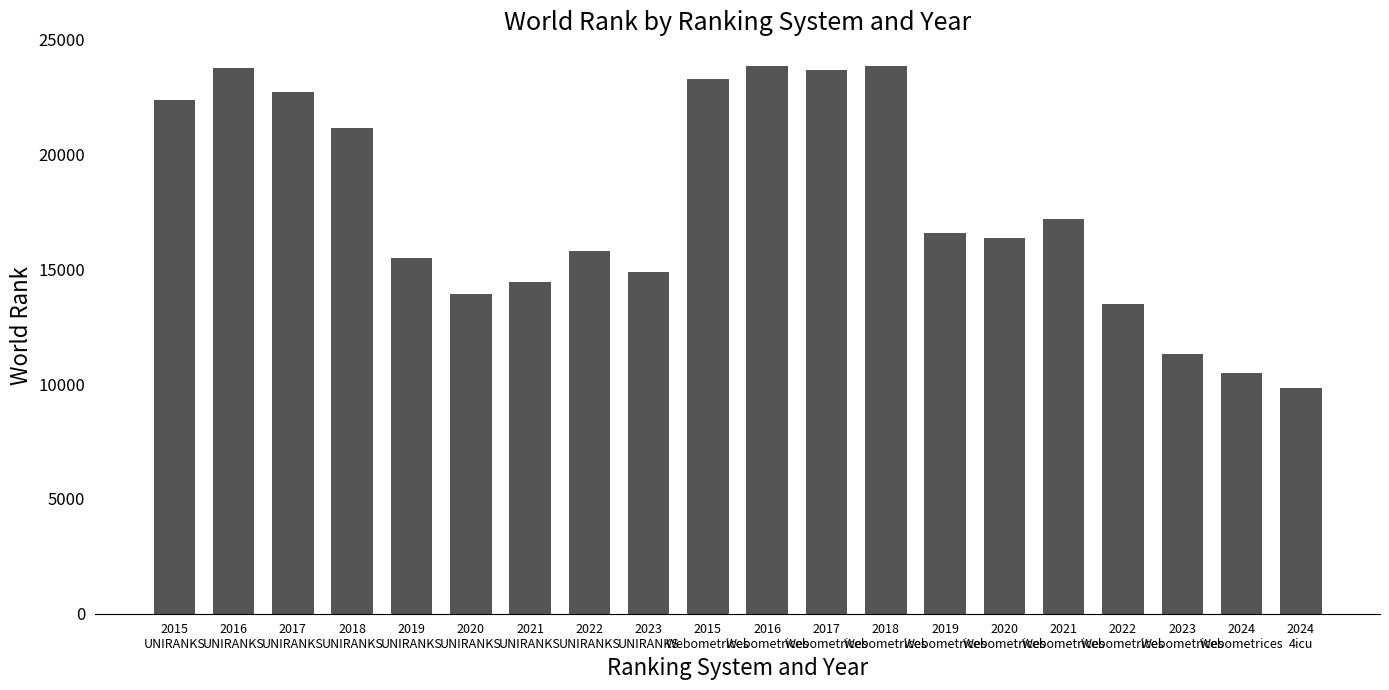

What is the minimum value shown in the chart?

9825